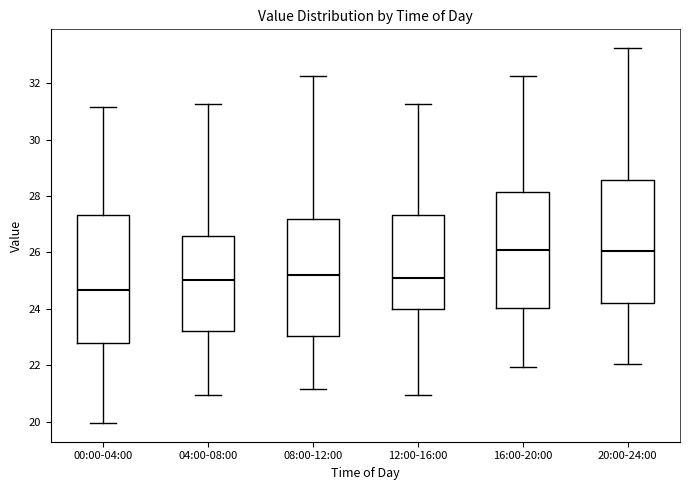

Where is the lower edge of the box for 04:00-08:00 on the y-axis? The values are not printed on the chart, so give them approximately, as read against the axis.

23.2